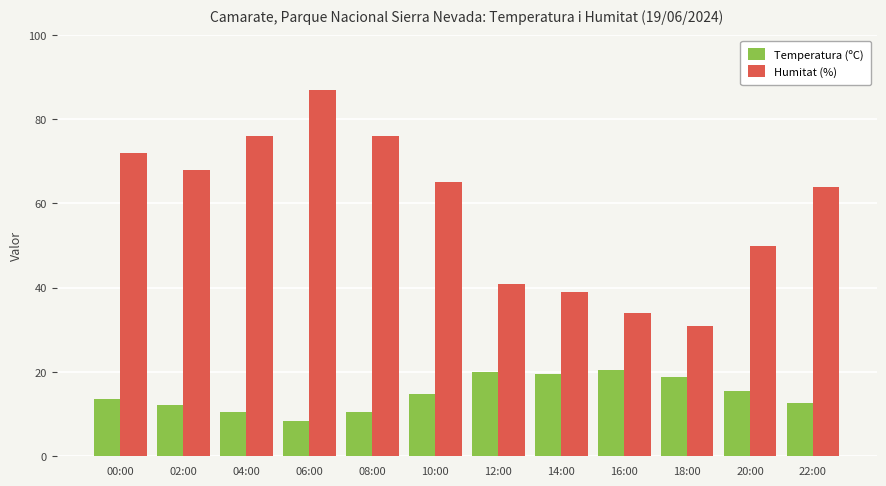

What is the sum of the Temperatura (ºC) values at 00:00 and 18:00?

32.2